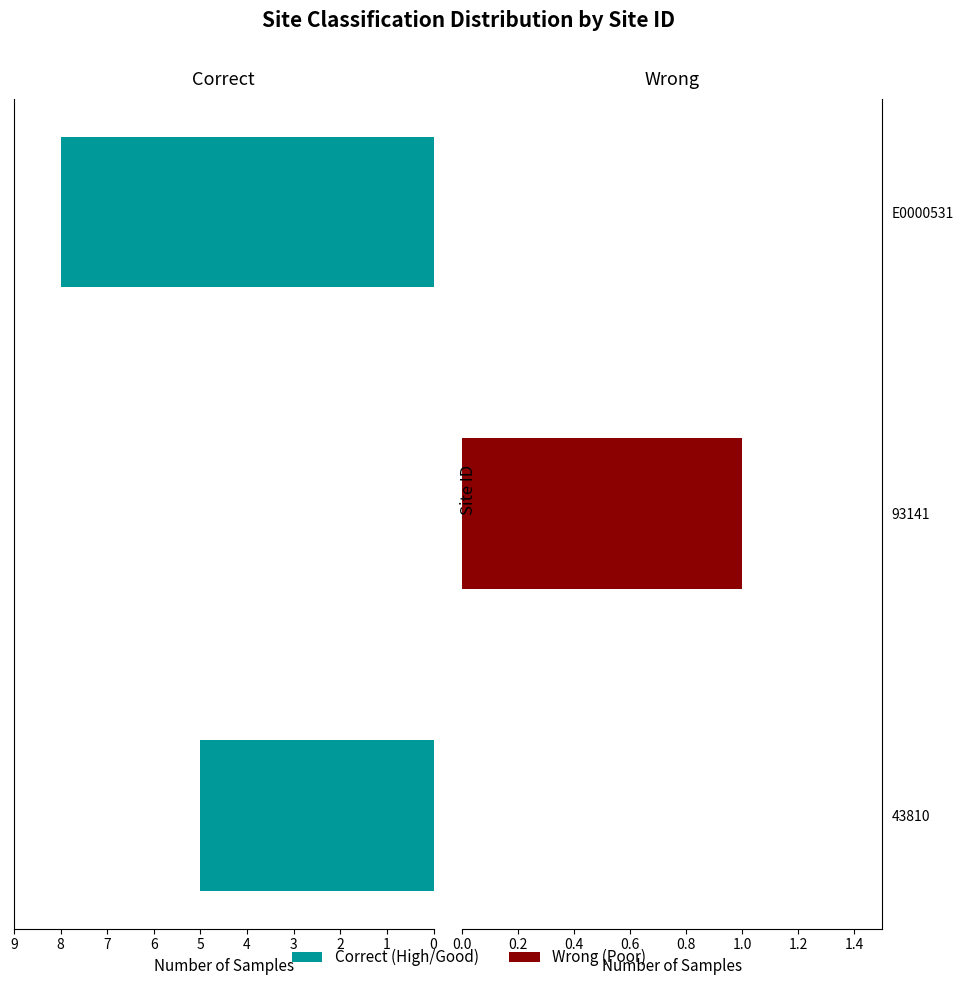

How many categories are shown in the chart?

3